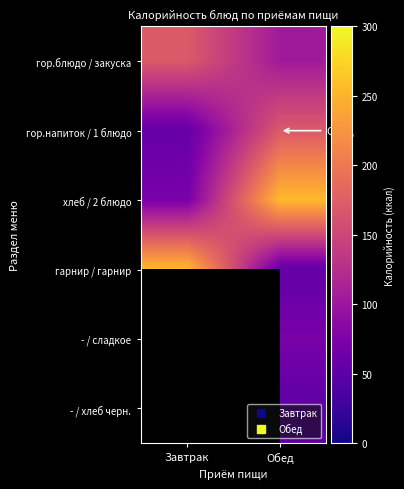

How many data points in хлеб / 2 блюдо are less than 255?

1